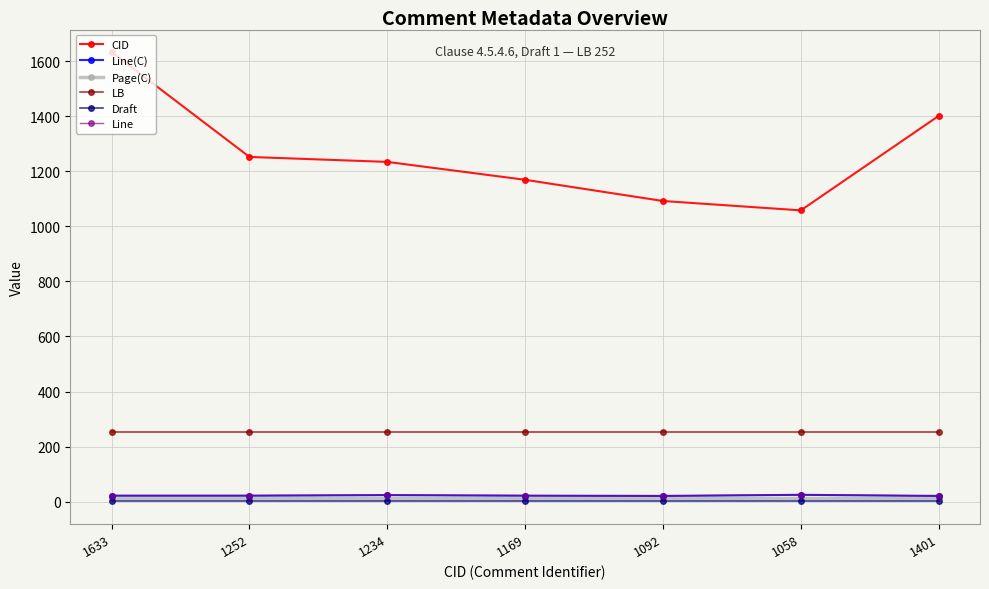

Does the chart have visible grid lines?

Yes